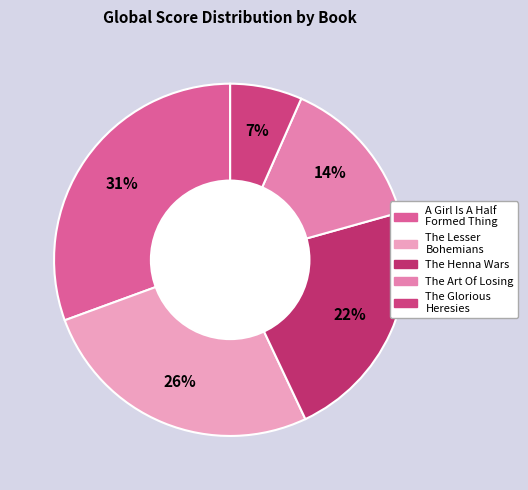

What percentage do The Glorious Heresies and The Lesser Bohemians together represent?

33.1%